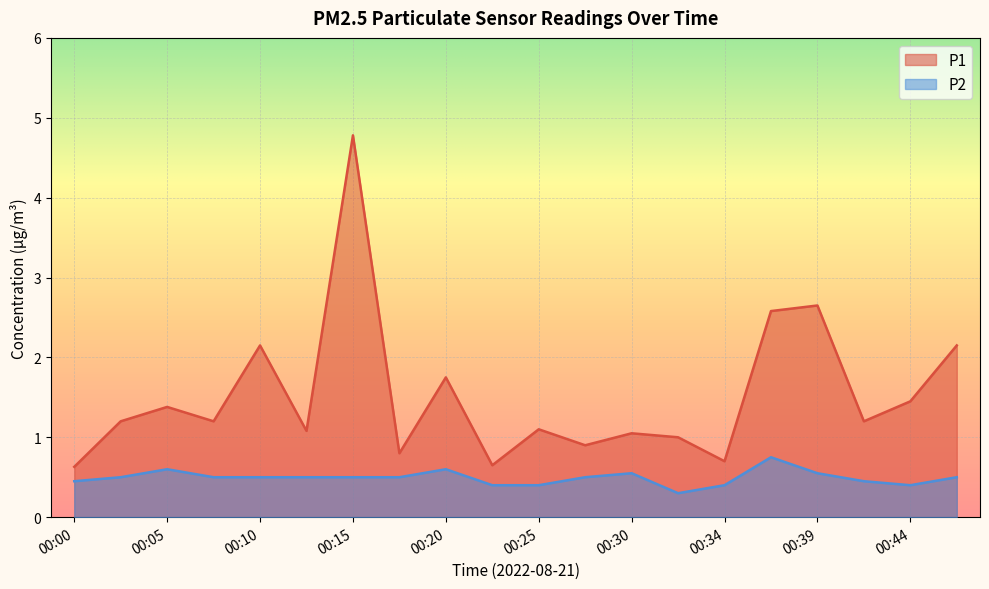

Does the chart display data point markers on the line(s)?

No